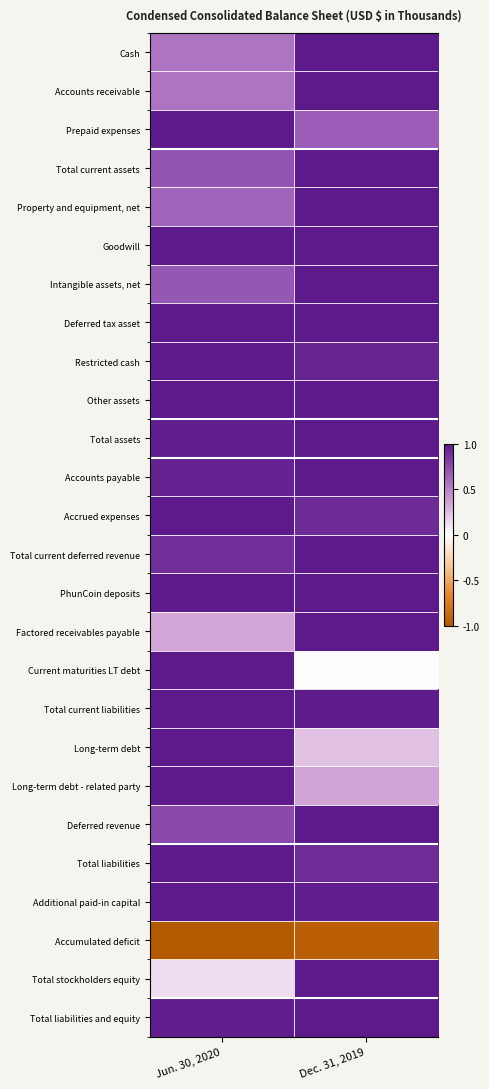

Is it true that Current maturities LT debt equals -0.4 at Dec. 31, 2019?

False